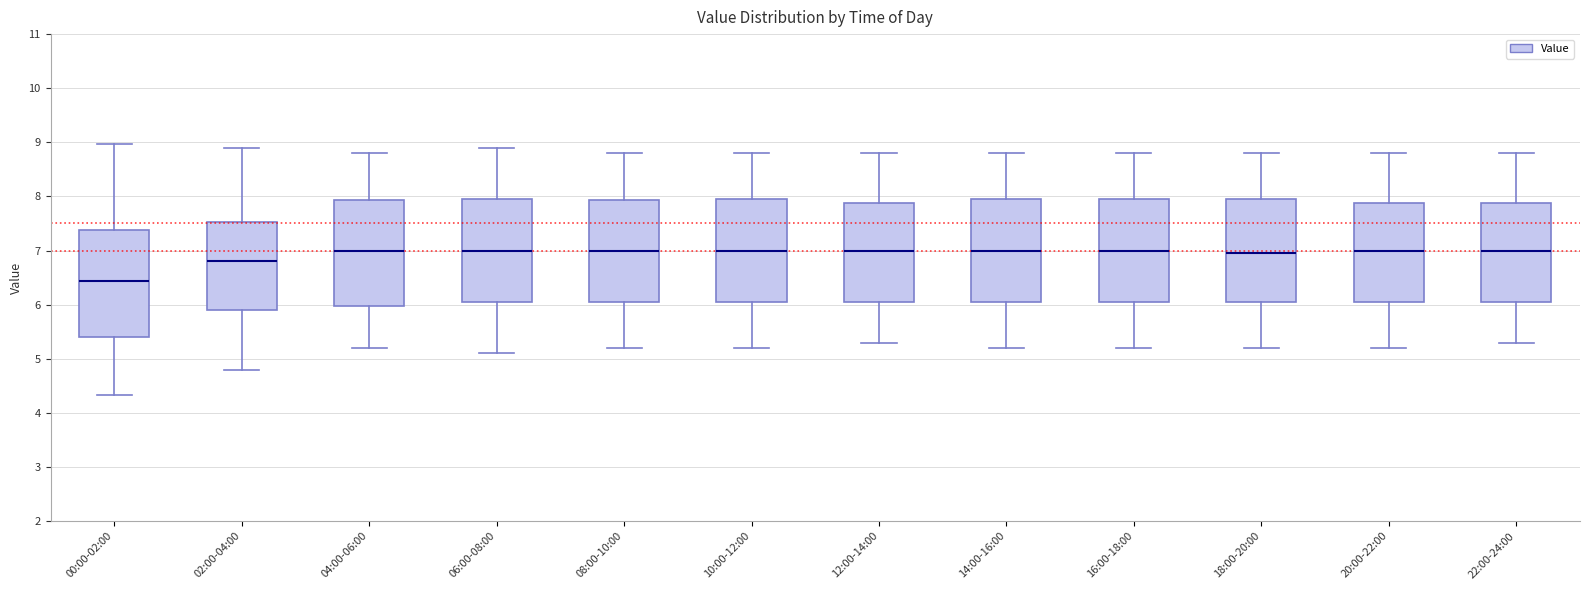

Reading left to right, read every box against the y-axis: the position of its median line, the range the box covers, and the ends of its whiskers. The values are not printed on the chart, so give them approximately, as read against the axis.

00:00-02:00: median 6.4, box 5.4 to 7.4, whiskers 4.3 to 9.0
02:00-04:00: median 6.8, box 5.9 to 7.5, whiskers 4.8 to 8.9
04:00-06:00: median 7.0, box 6.0 to 7.9, whiskers 5.2 to 8.8
06:00-08:00: median 7.0, box 6.1 to 8.0, whiskers 5.1 to 8.9
08:00-10:00: median 7.0, box 6.1 to 7.9, whiskers 5.2 to 8.8
10:00-12:00: median 7.0, box 6.1 to 8.0, whiskers 5.2 to 8.8
12:00-14:00: median 7.0, box 6.1 to 7.9, whiskers 5.3 to 8.8
14:00-16:00: median 7.0, box 6.1 to 8.0, whiskers 5.2 to 8.8
16:00-18:00: median 7.0, box 6.1 to 8.0, whiskers 5.2 to 8.8
18:00-20:00: median 7.0, box 6.1 to 8.0, whiskers 5.2 to 8.8
20:00-22:00: median 7.0, box 6.1 to 7.9, whiskers 5.2 to 8.8
22:00-24:00: median 7.0, box 6.1 to 7.9, whiskers 5.3 to 8.8